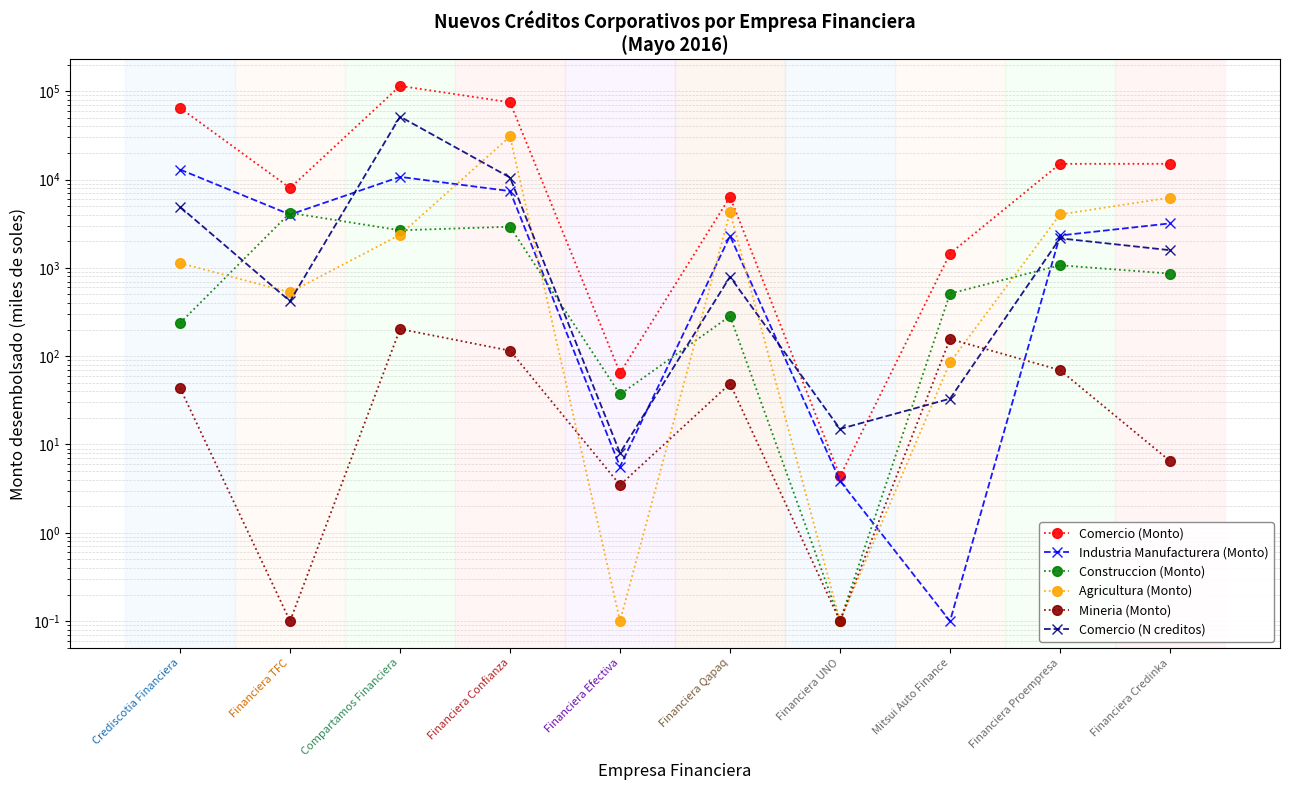

Reading left to right, transcribe all the data shown in this chart.

Comercio (Monto): 64801.7	8024.4	114969.6	74957.1	64.8	6369.3	4.4	1453.7	15070.7	15087.8
Industria Manufacturera (Monto): 12985.1	4013.5	10732.2	7403.7	5.6	2306.1	3.9	0.1	2327.2	3190.4
Construccion (Monto): 237.2	4196.0	2665.8	2923.8	36.9	284.5	0.1	511.2	1069.5	861.7
Agricultura (Monto): 1133.5	528.5	2370.5	30780.0	0.1	4289.6	0.1	85.0	4026.1	6247.5
Mineria (Monto): 43.6	0.1	203.0	115.5	3.5	48.8	0.1	156.7	69.5	6.5
Comercio (N creditos): 4906.0	419.0	51654.0	10538.0	8.0	793.0	15.0	33.0	2161.0	1586.0